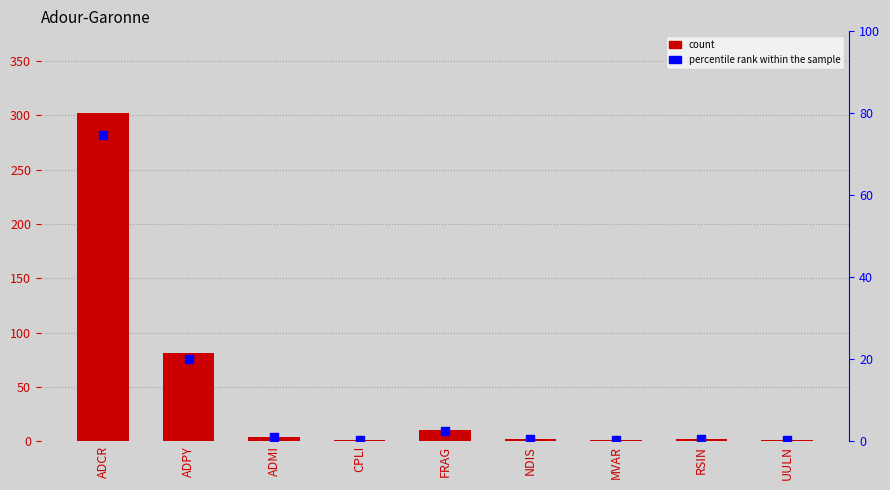

Is the value of percentile rank within the sample at ADCR greater than the value of count at ADPY?

No